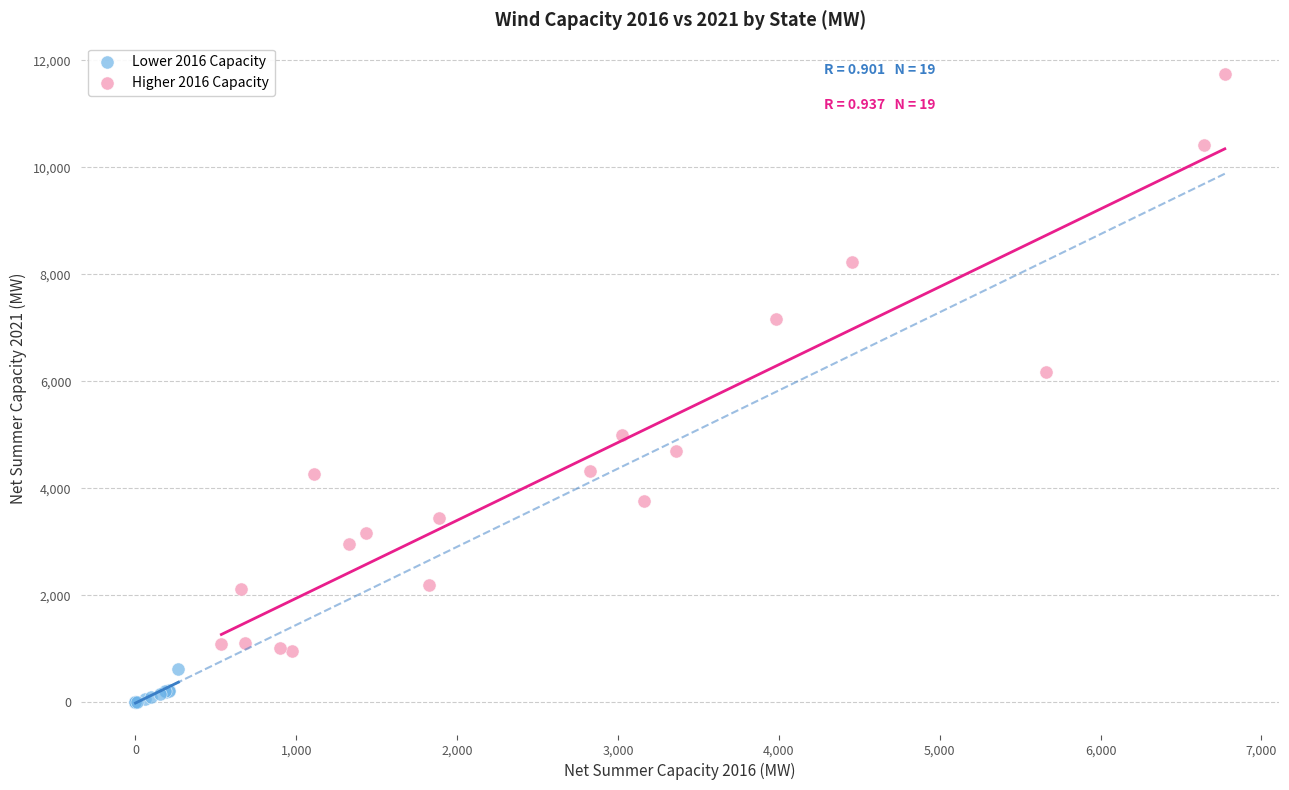

Which series has the largest Y range (max minus min)?

Higher 2016 Capacity